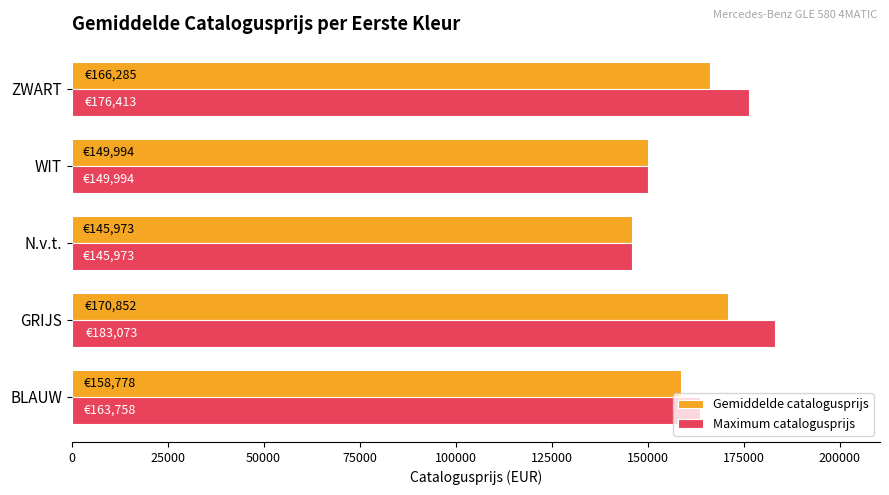

How many Gemiddelde catalogusprijs values are between 149994 and 166285?

3